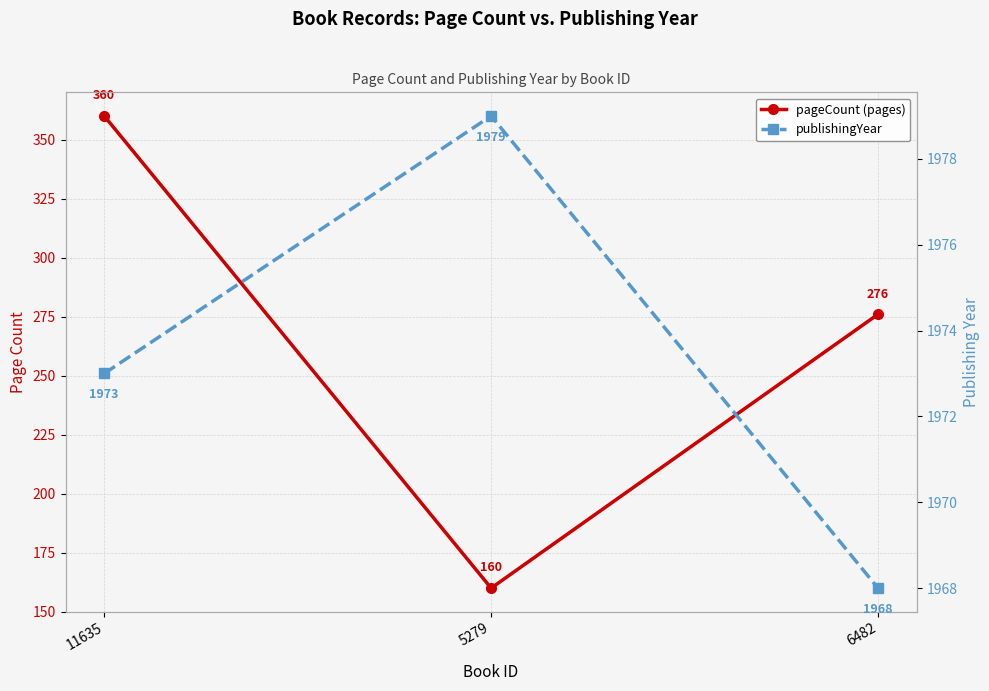

What is the spread (max minus min) of values at 5279?

1819